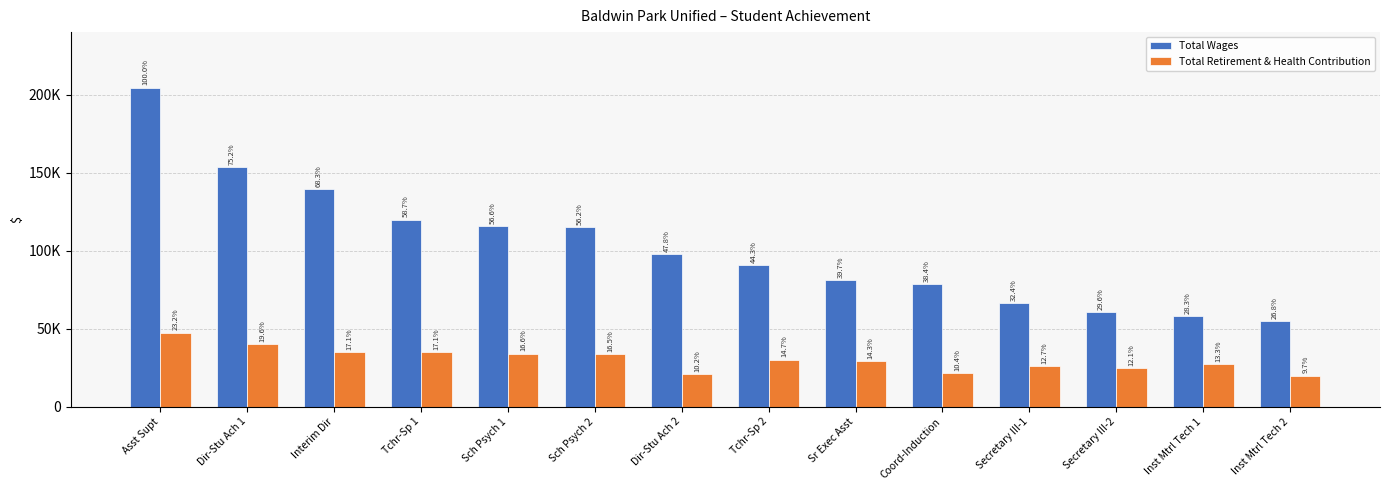

What are all the series names shown in the legend?

Total Wages, Total Retirement & Health Contribution